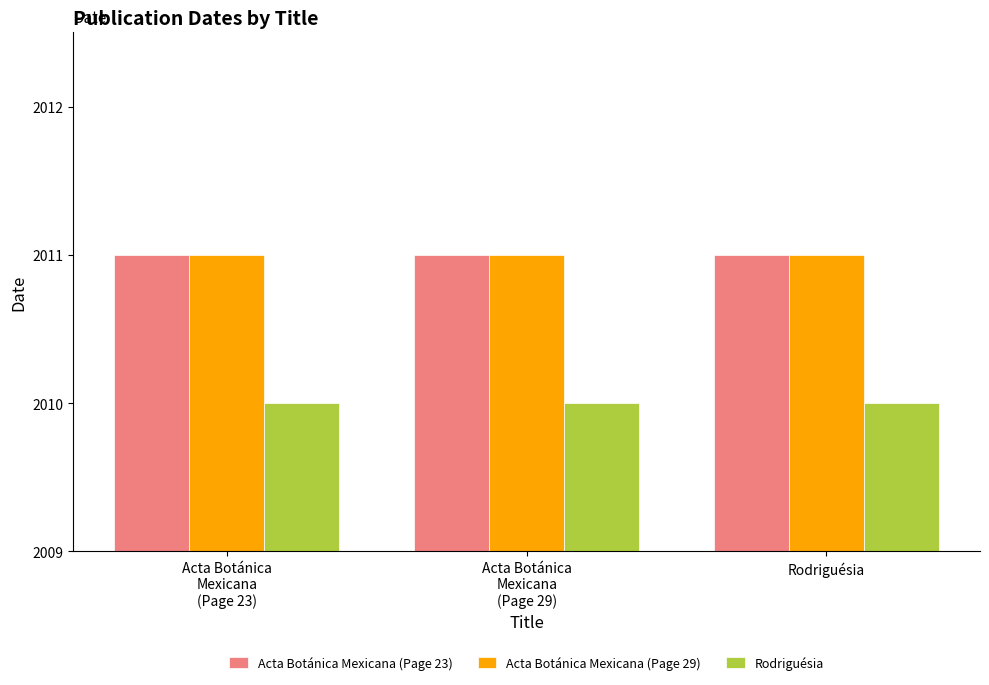

The value of Acta Botánica Mexicana (Page 29) at Acta Botánica
Mexicana
(Page 29) is 2011. True or false?

True